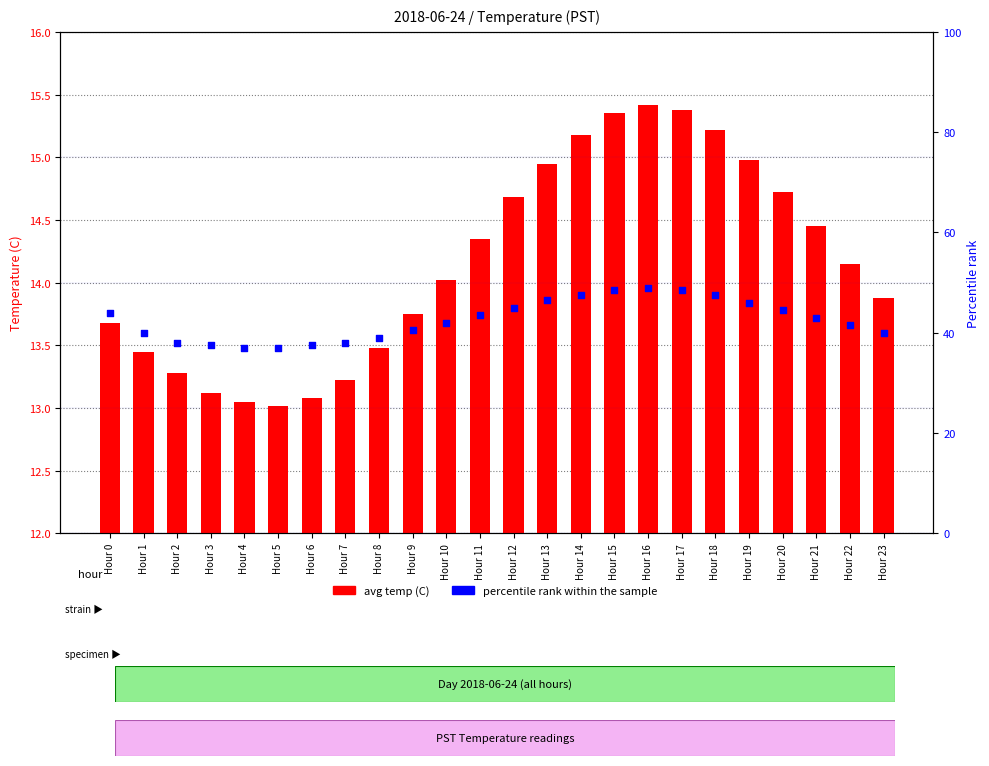

Which series reaches the maximum Y coordinate?

percentile rank within the sample